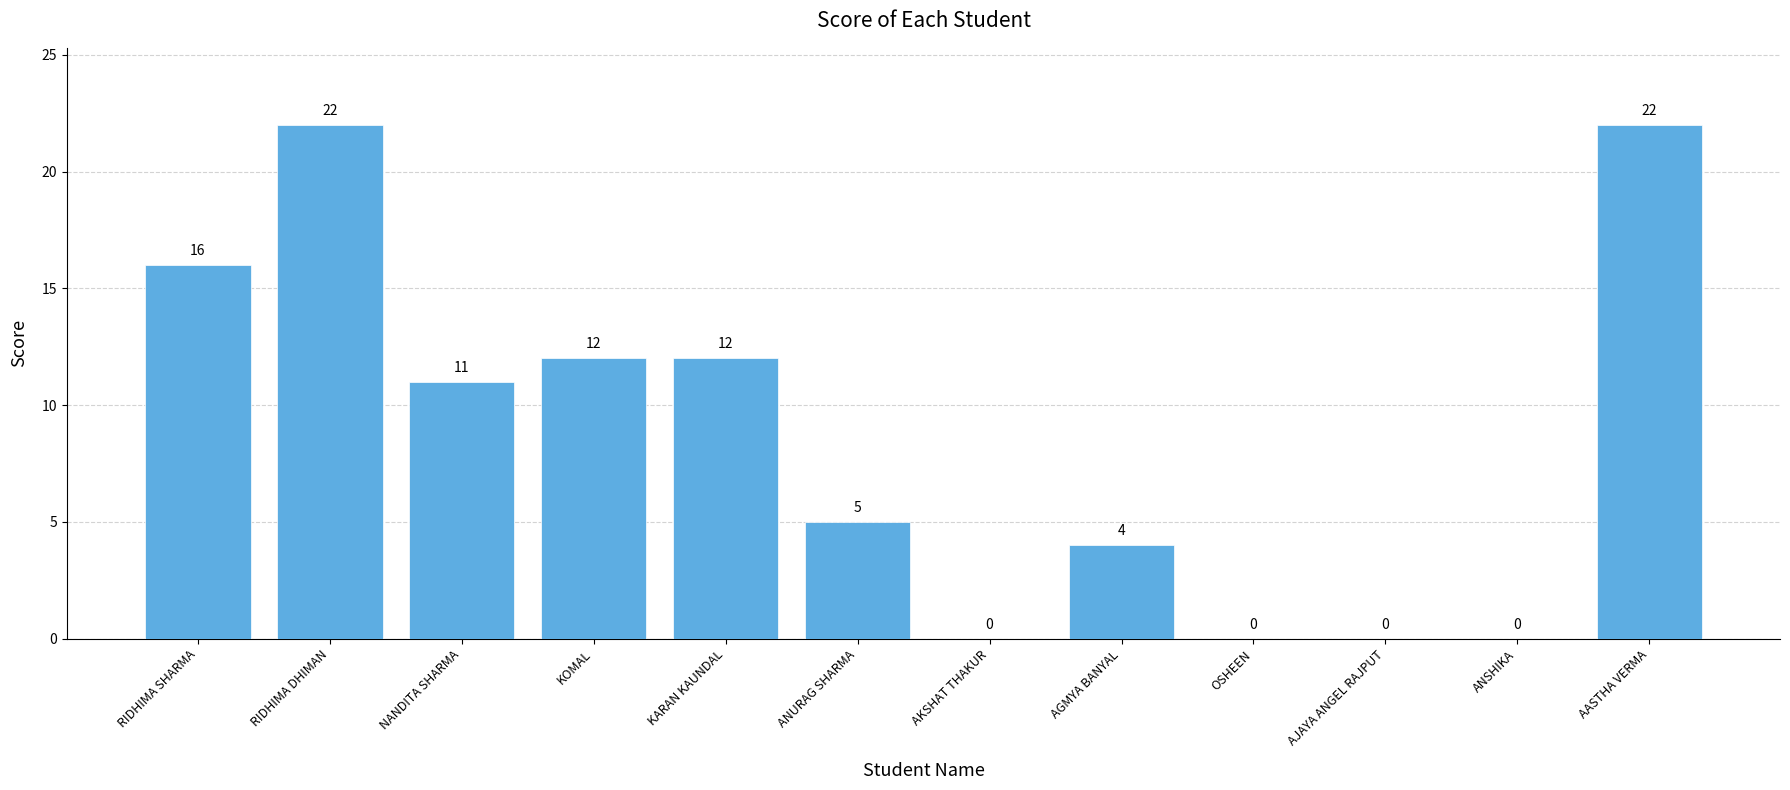

How many values are between 0 and 16?

10